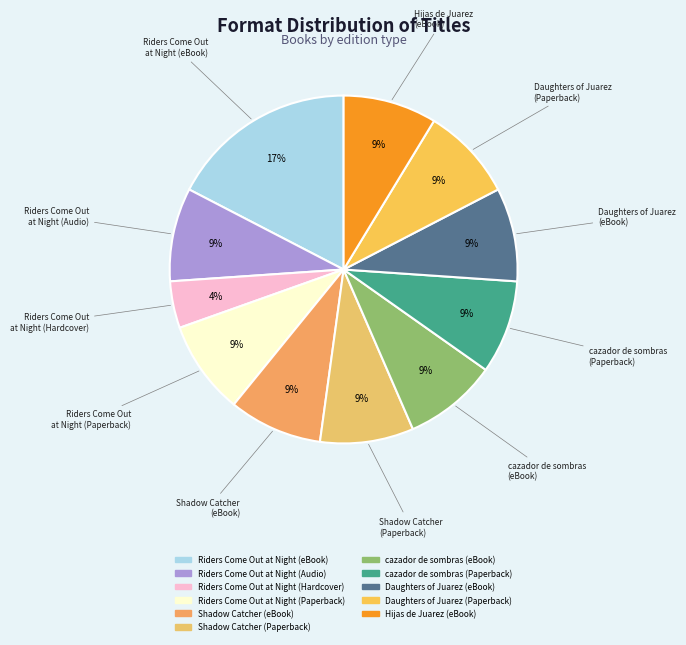

To the nearest percent, what portion does Hijas de Juarez (eBook) represent?

9%